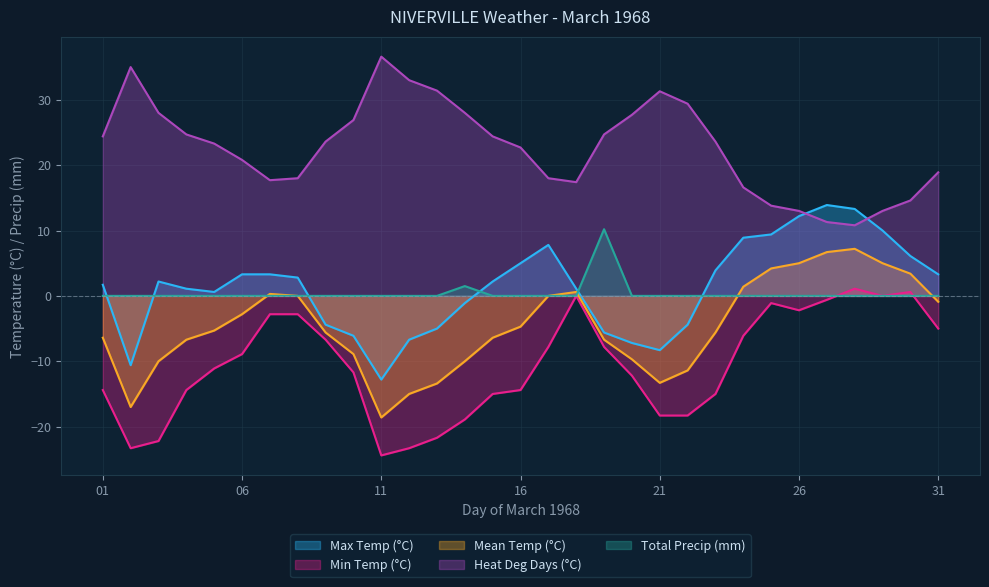

Where is the first local maximum for Total Precip (mm)?

14